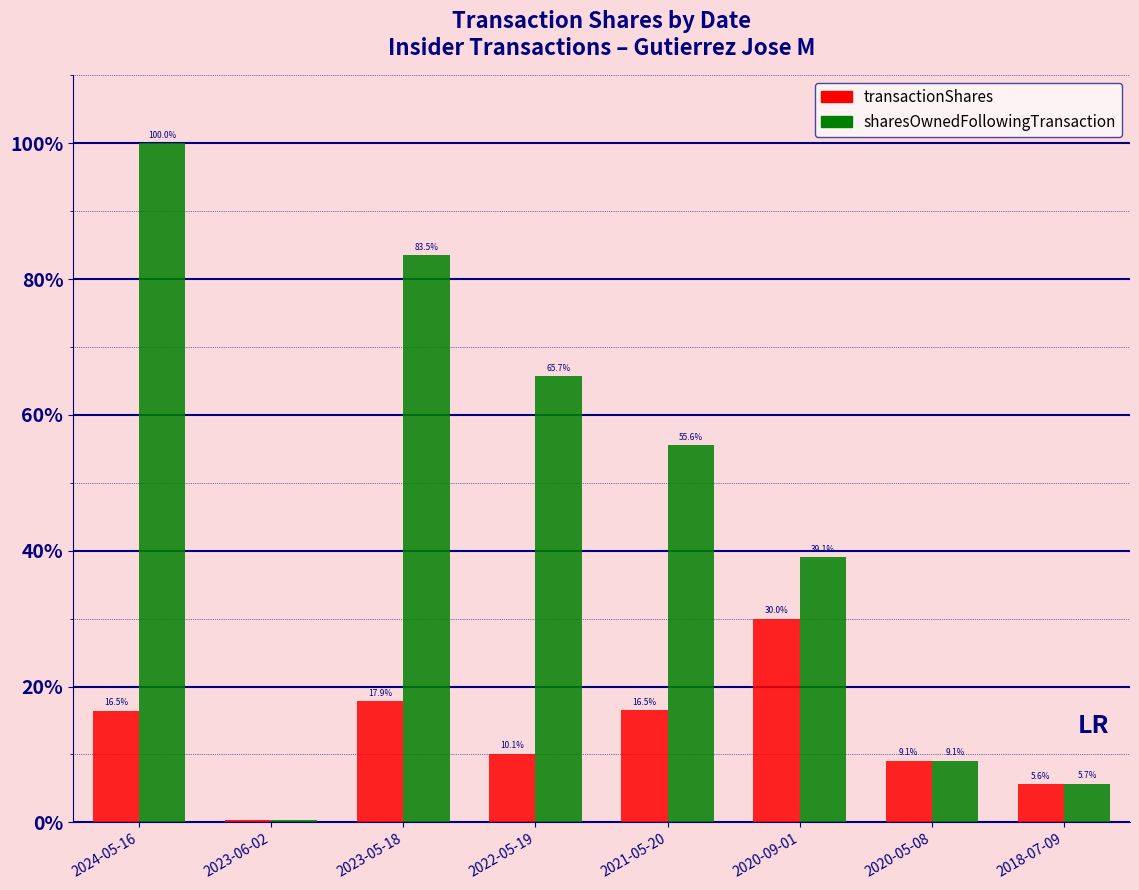

Read the sharesOwnedFollowingTransaction value at 2022-05-19.

65.7